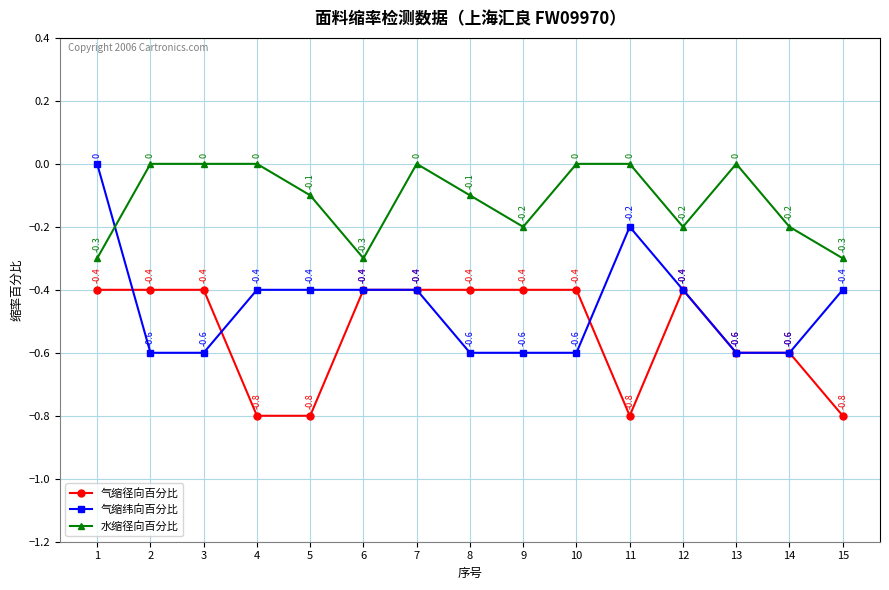

Is it true that 气缩径向百分比 equals -0.4 at 2?

True